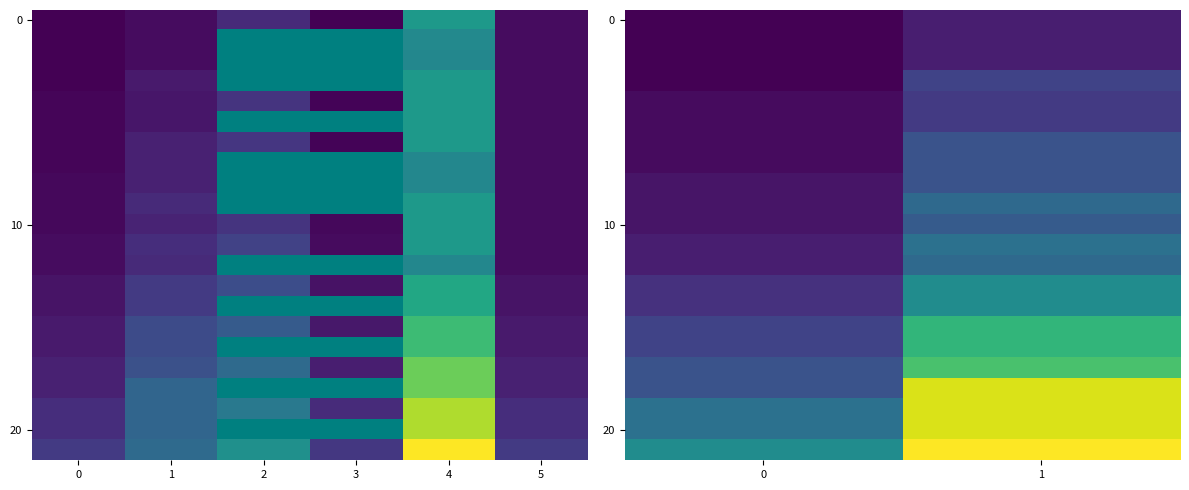

Which label corresponds to the largest value in the chart?

1